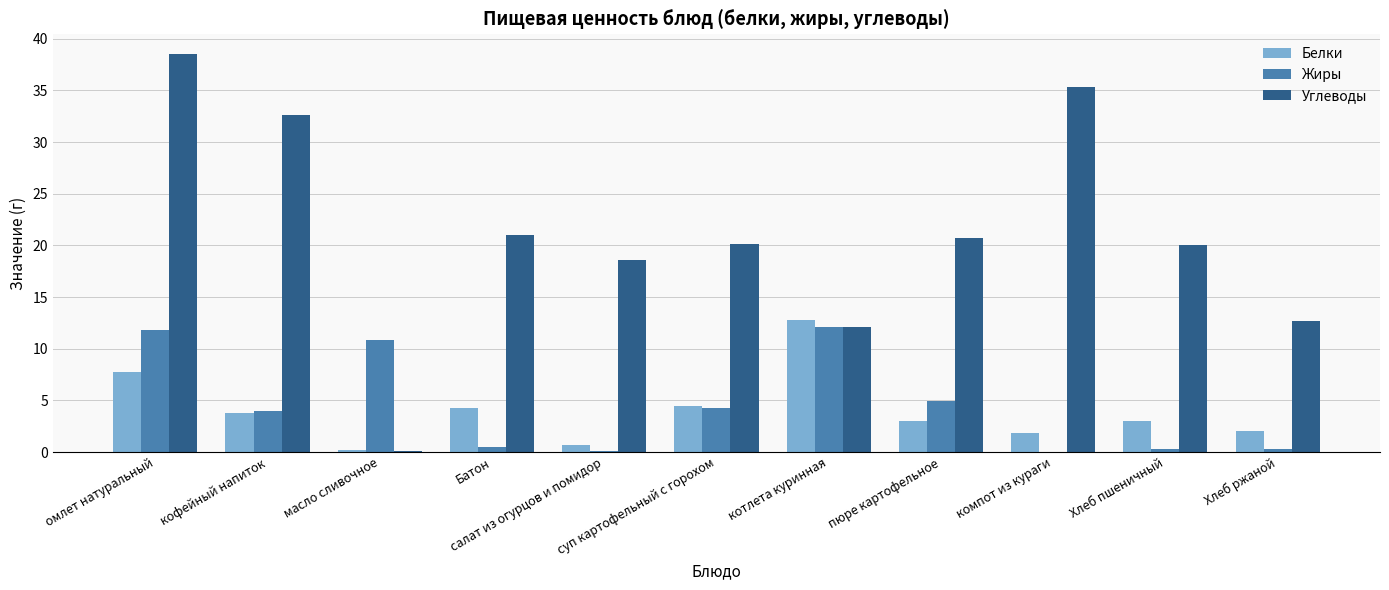

How many data points does each series have?

11